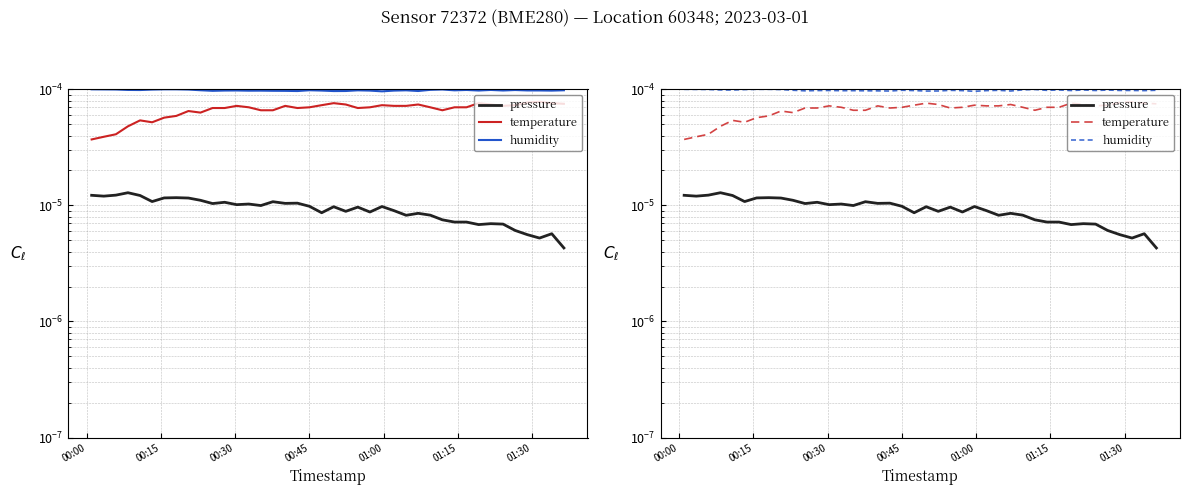

True or false: temperature and humidity intersect in this chart.

False